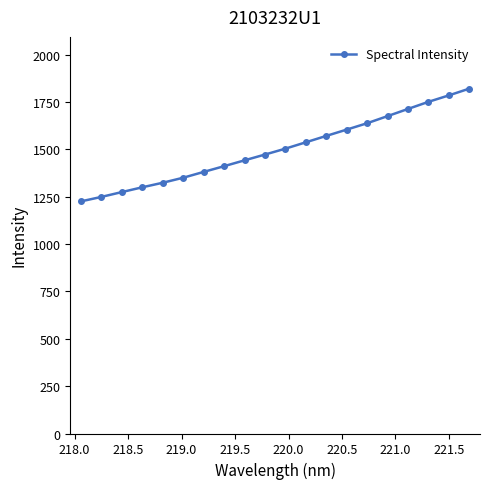

What is the greatest value displayed?

1820.8